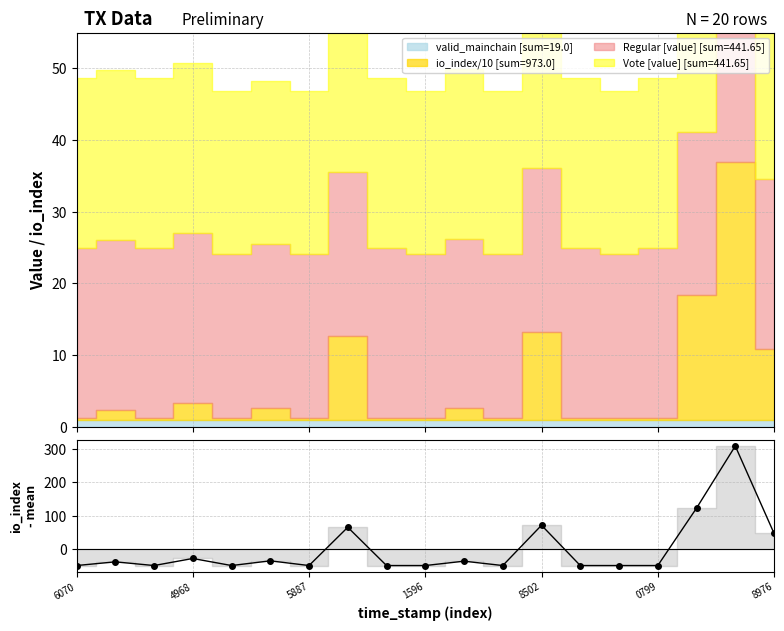

Does the chart have visible grid lines?

Yes